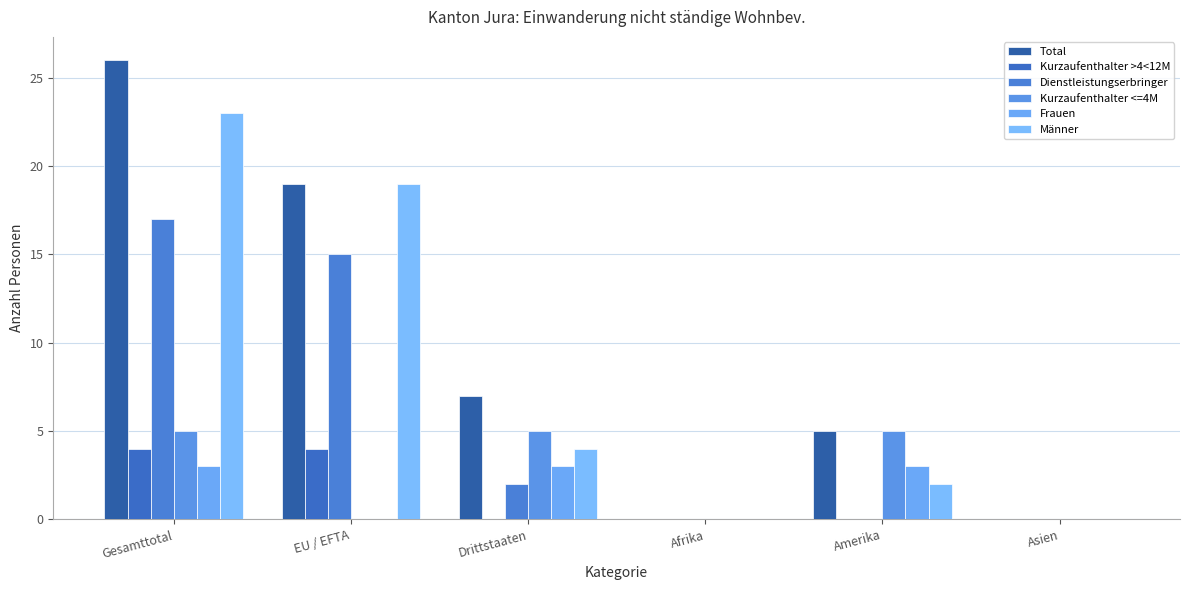

Reading left to right, what are all the values shown in this chart?

Total: Gesamttotal=26	EU / EFTA=19	Drittstaaten=7	Afrika=0	Amerika=5	Asien=0
Kurzaufenthalter >4<12M: Gesamttotal=4	EU / EFTA=4	Drittstaaten=0	Afrika=0	Amerika=0	Asien=0
Dienstleistungserbringer: Gesamttotal=17	EU / EFTA=15	Drittstaaten=2	Afrika=0	Amerika=0	Asien=0
Kurzaufenthalter <=4M: Gesamttotal=5	EU / EFTA=0	Drittstaaten=5	Afrika=0	Amerika=5	Asien=0
Frauen: Gesamttotal=3	EU / EFTA=0	Drittstaaten=3	Afrika=0	Amerika=3	Asien=0
Männer: Gesamttotal=23	EU / EFTA=19	Drittstaaten=4	Afrika=0	Amerika=2	Asien=0